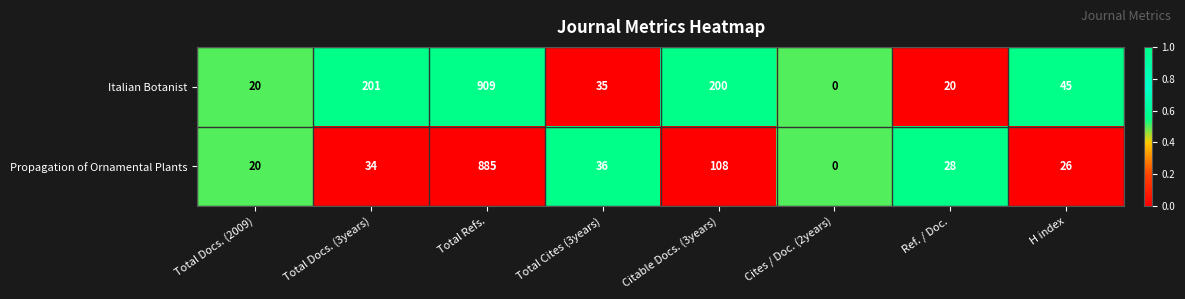

What is the average value of the Propagation of Ornamental Plants series?

142